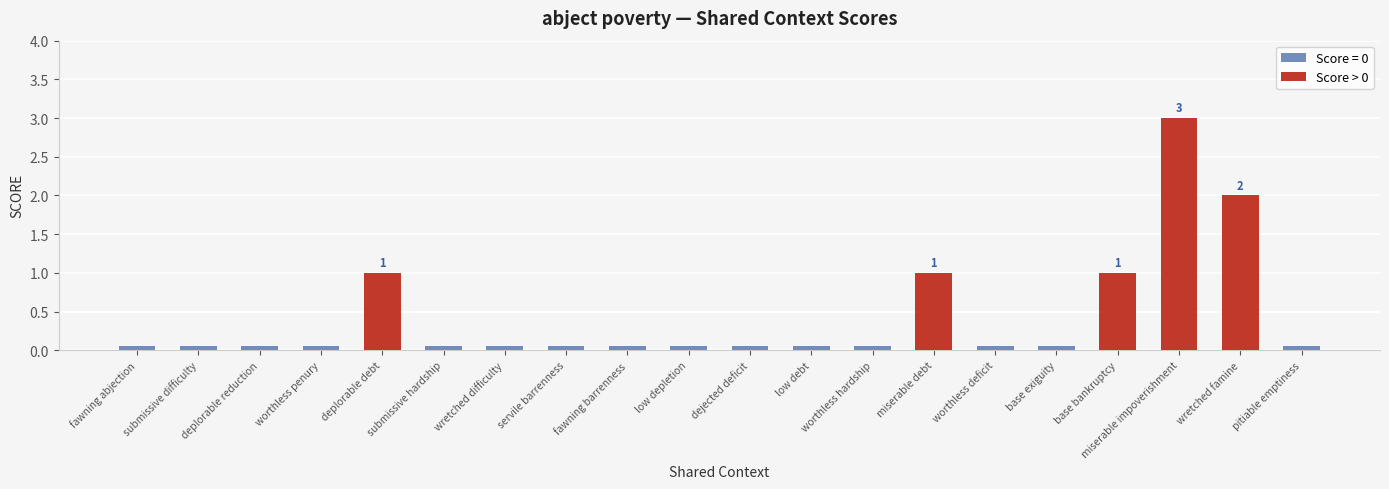

What is the label of the 13th bar from the right?

servile barrenness